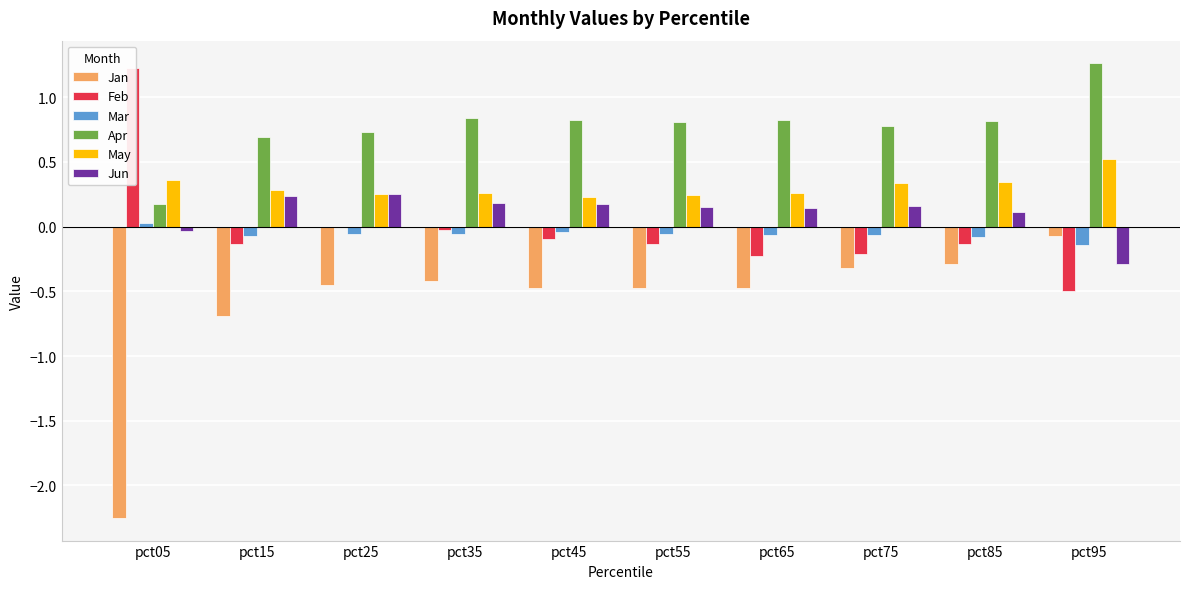

Which series has the largest range (max minus min)?

Jan